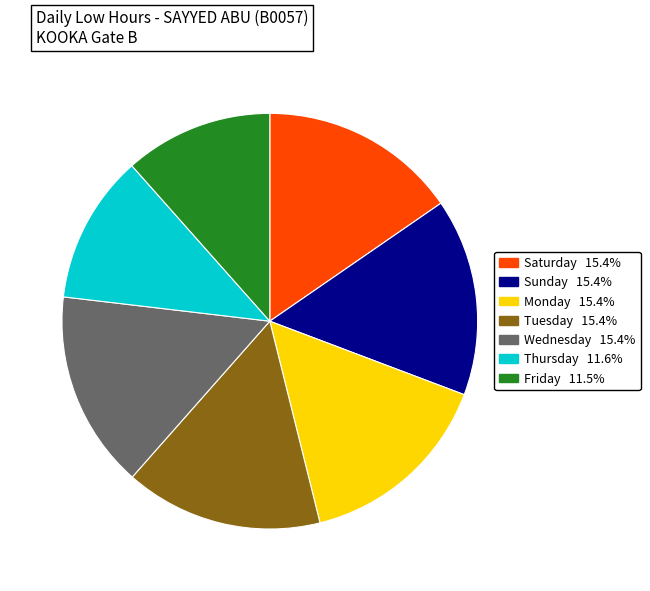

Is there any slice that represents more than half of the pie?

No